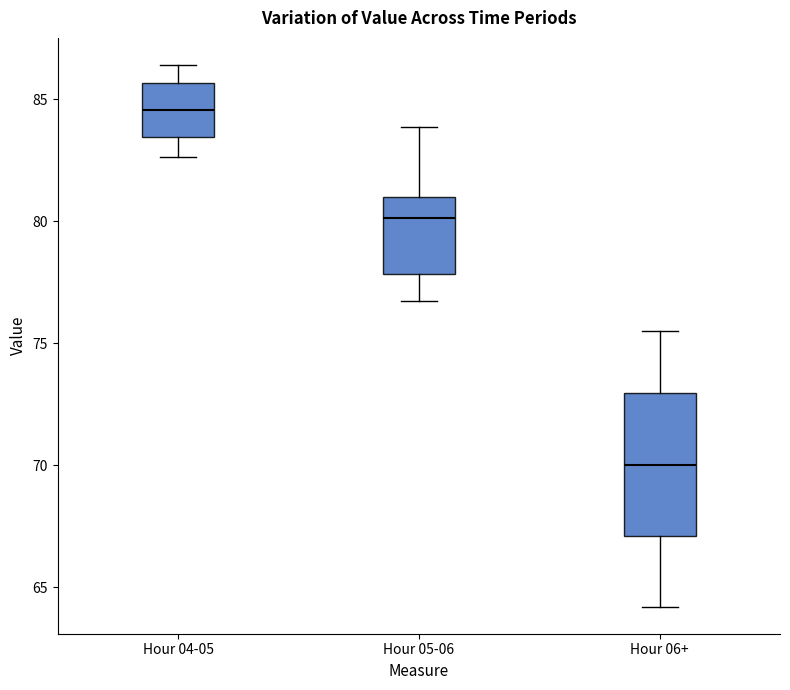

Which box is the tallest, from its lower edge to its upper edge?

Hour 06+